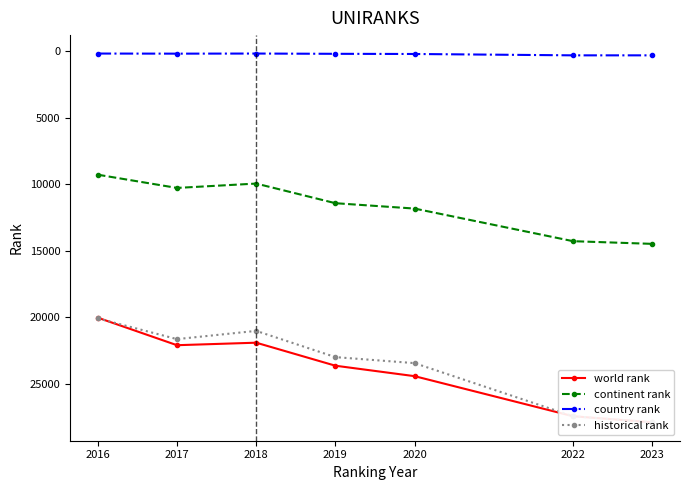

What is the difference between the maximum and minimum values in the country rank series?

135